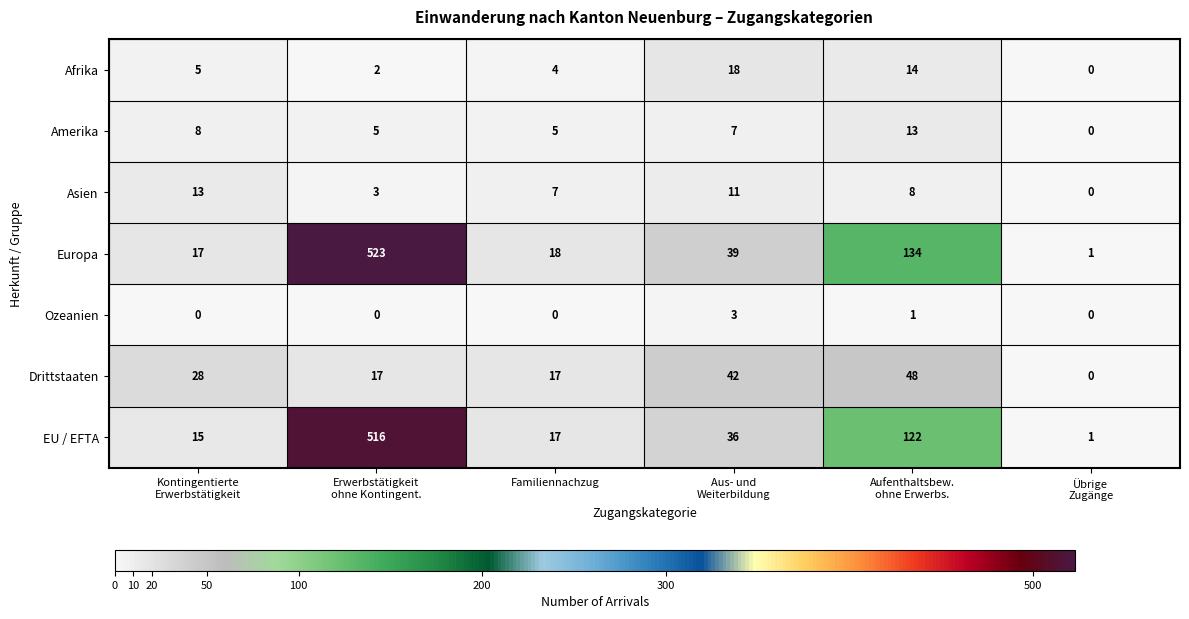

What is the maximum value for Drittstaaten?

48